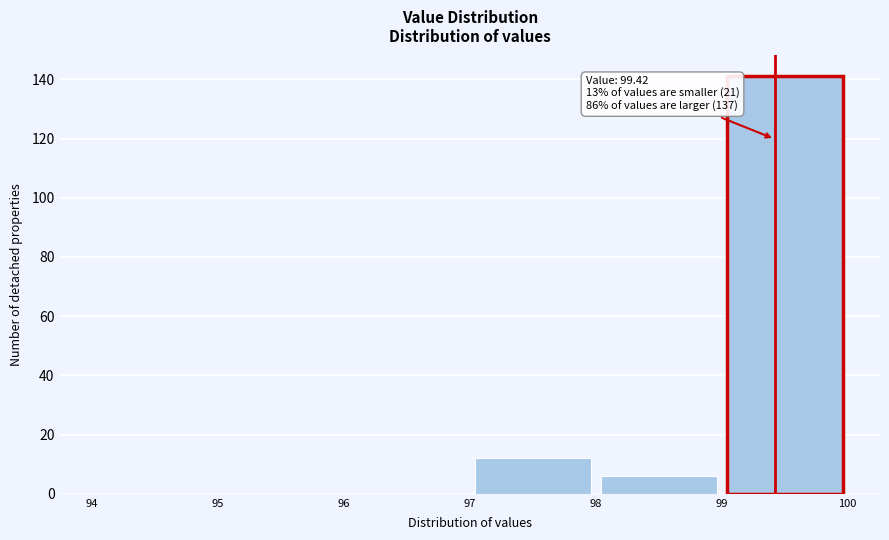

Over which range of the x-axis is the bar tallest?

99 to 100